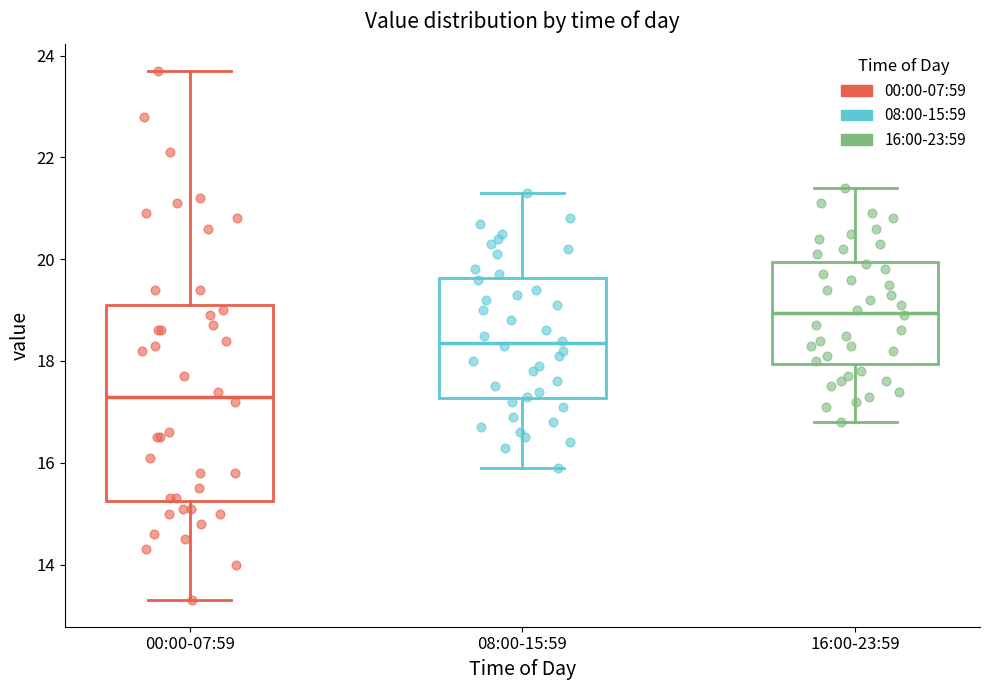

Reading left to right, transcribe this box plot: for each box, give where its median line is, the range the box spans, and where its two whiskers end, as read against the y-axis. The values are not printed on the chart, so give them approximately, as read against the axis.

00:00-07:59: median 17.4, box 15.2 to 19.2, whiskers 13.4 to 23.8
08:00-15:59: median 18.4, box 17.2 to 19.6, whiskers 16.0 to 21.4
16:00-23:59: median 19.0, box 18.0 to 20.0, whiskers 16.8 to 21.4